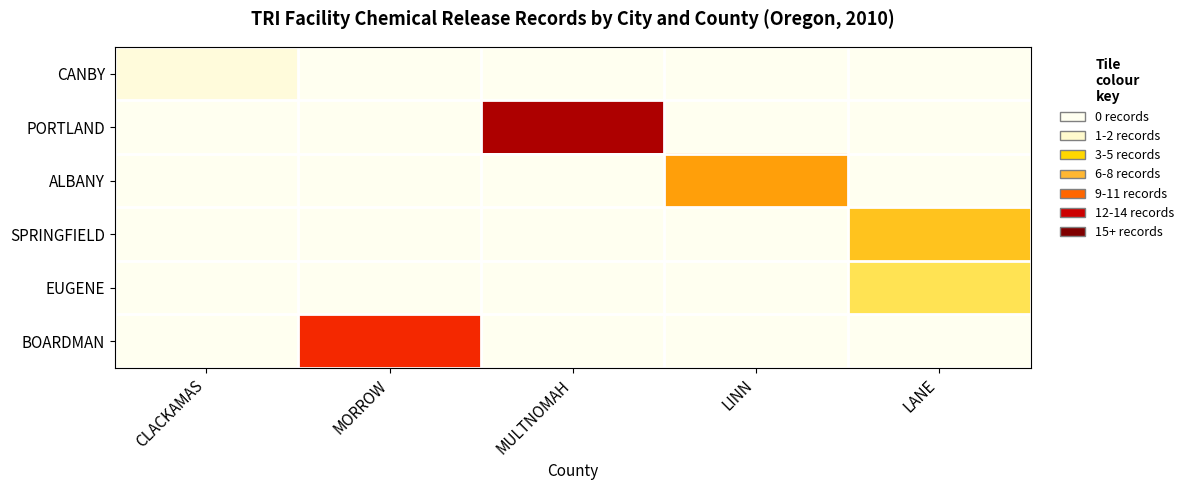

At which category is the sum across all series the highest?

MULTNOMAH